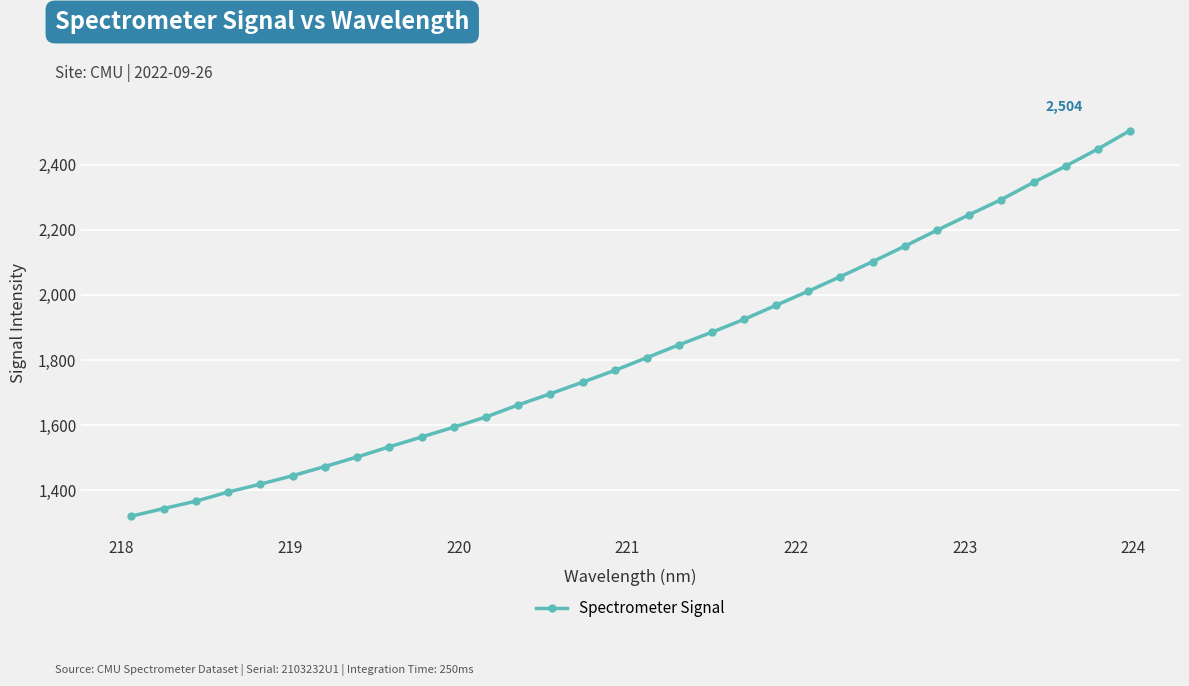

What is the value of the 12th point from the left?

1625.3